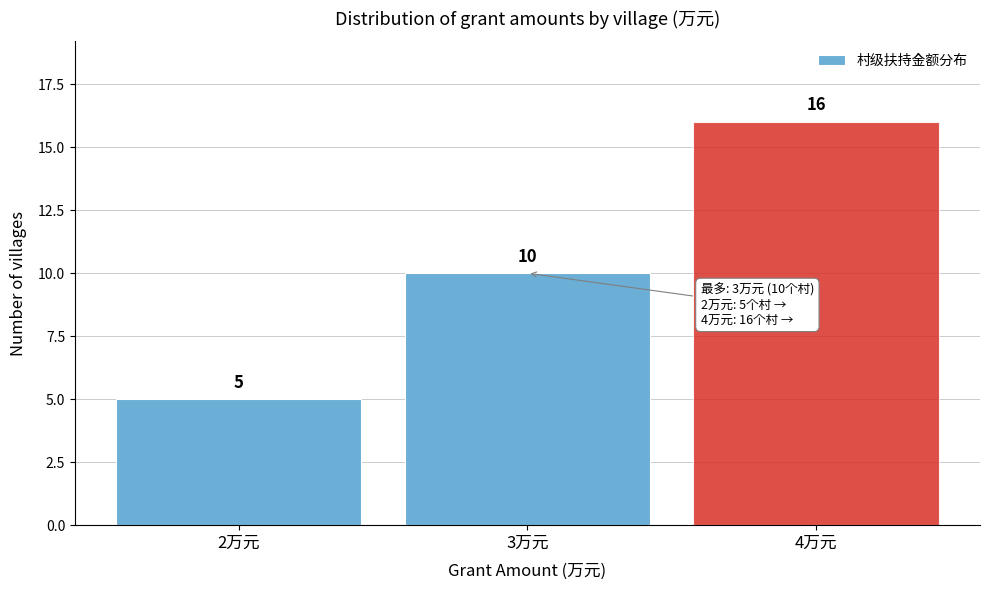

What is the height of the bar covering 1.5 to 2.5 on the x-axis?

5